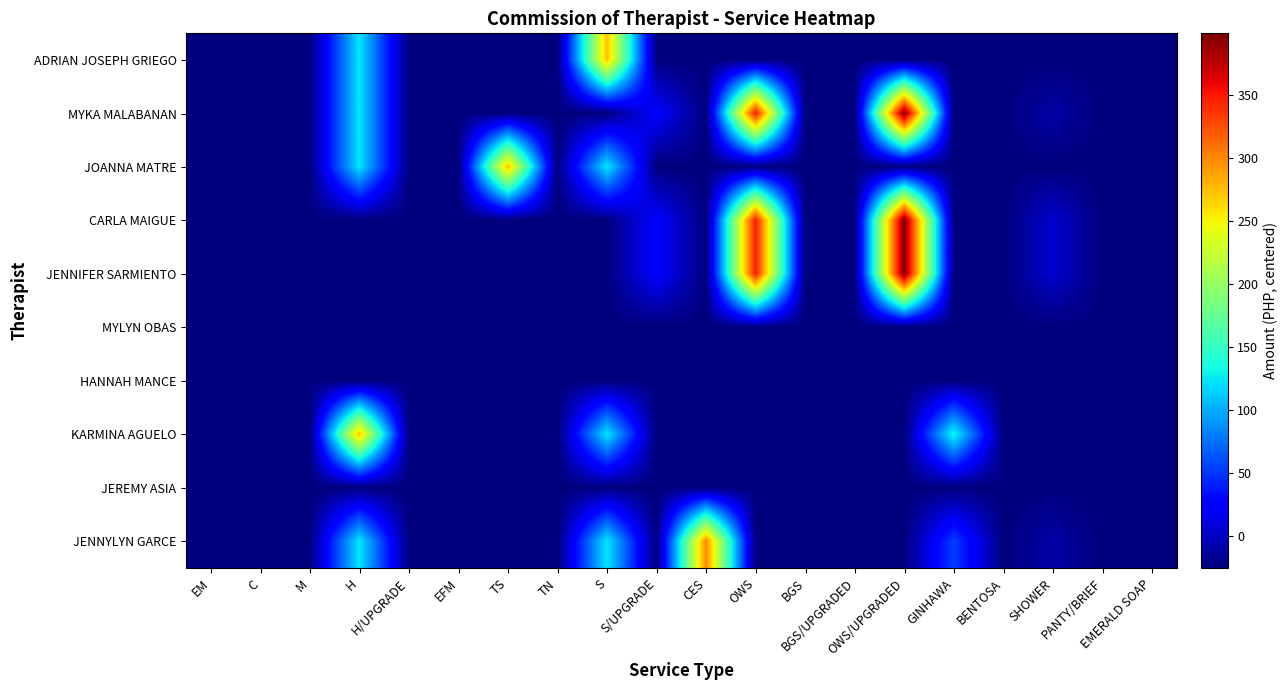

Reading left to right, extract all data points from this chart.

ADRIAN JOSEPH GRIEGO: EM=-25.8	C=-25.8	M=-25.8	H=124.2	H/UPGRADE=-25.8	EFM=-25.8	TS=-25.8	TN=-25.8	S=274.2	S/UPGRADE=-25.8	CES=-25.8	OWS=-25.8	BGS=-25.8	BGS/UPGRADED=-25.8	OWS/UPGRADED=-25.8	GINHAWA=-25.8	BENTOSA=-25.8	SHOWER=-25.8	PANTY/BRIEF=-25.8	EMERALD SOAP=-25.8
MYKA MALABANAN: EM=-25.8	C=-25.8	M=-25.8	H=124.2	H/UPGRADE=-25.8	EFM=-25.8	TS=-25.8	TN=-25.8	S=-25.8	S/UPGRADE=24.2	CES=-25.8	OWS=349.2	BGS=-25.8	BGS/UPGRADED=-25.8	OWS/UPGRADED=399.2	GINHAWA=-25.8	BENTOSA=-25.8	SHOWER=-10.8	PANTY/BRIEF=-25.8	EMERALD SOAP=-25.8
JOANNA MATRE: EM=-25.8	C=-25.8	M=-25.8	H=124.2	H/UPGRADE=-25.8	EFM=-25.8	TS=274.2	TN=-25.8	S=124.2	S/UPGRADE=-25.8	CES=-25.8	OWS=-25.8	BGS=-25.8	BGS/UPGRADED=-25.8	OWS/UPGRADED=-25.8	GINHAWA=-25.8	BENTOSA=-25.8	SHOWER=-25.8	PANTY/BRIEF=-25.8	EMERALD SOAP=-25.8
CARLA MAIGUE: EM=-25.8	C=-25.8	M=-25.8	H=-25.8	H/UPGRADE=-25.8	EFM=-25.8	TS=-25.8	TN=-25.8	S=-25.8	S/UPGRADE=24.2	CES=-25.8	OWS=349.2	BGS=-25.8	BGS/UPGRADED=-25.8	OWS/UPGRADED=399.2	GINHAWA=-25.8	BENTOSA=-25.8	SHOWER=4.2	PANTY/BRIEF=-25.8	EMERALD SOAP=-25.8
JENNIFER SARMIENTO: EM=-25.8	C=-25.8	M=-25.8	H=-25.8	H/UPGRADE=-25.8	EFM=-25.8	TS=-25.8	TN=-25.8	S=-25.8	S/UPGRADE=24.2	CES=-25.8	OWS=349.2	BGS=-25.8	BGS/UPGRADED=-25.8	OWS/UPGRADED=399.2	GINHAWA=-25.8	BENTOSA=-25.8	SHOWER=4.2	PANTY/BRIEF=-25.8	EMERALD SOAP=-25.8
MYLYN OBAS: EM=-25.8	C=-25.8	M=-25.8	H=-25.8	H/UPGRADE=-25.8	EFM=-25.8	TS=-25.8	TN=-25.8	S=-25.8	S/UPGRADE=-25.8	CES=-25.8	OWS=-25.8	BGS=-25.8	BGS/UPGRADED=-25.8	OWS/UPGRADED=-25.8	GINHAWA=-25.8	BENTOSA=-25.8	SHOWER=-25.8	PANTY/BRIEF=-25.8	EMERALD SOAP=-25.8
HANNAH MANCE: EM=-25.8	C=-25.8	M=-25.8	H=-25.8	H/UPGRADE=-25.8	EFM=-25.8	TS=-25.8	TN=-25.8	S=-25.8	S/UPGRADE=-25.8	CES=-25.8	OWS=-25.8	BGS=-25.8	BGS/UPGRADED=-25.8	OWS/UPGRADED=-25.8	GINHAWA=-25.8	BENTOSA=-25.8	SHOWER=-25.8	PANTY/BRIEF=-25.8	EMERALD SOAP=-25.8
KARMINA AGUELO: EM=-25.8	C=-25.8	M=-25.8	H=274.2	H/UPGRADE=-25.8	EFM=-25.8	TS=-25.8	TN=-25.8	S=124.2	S/UPGRADE=-25.8	CES=-25.8	OWS=-25.8	BGS=-25.8	BGS/UPGRADED=-25.8	OWS/UPGRADED=-25.8	GINHAWA=134.2	BENTOSA=-25.8	SHOWER=-25.8	PANTY/BRIEF=-25.8	EMERALD SOAP=-25.8
JEREMY ASIA: EM=-25.8	C=-25.8	M=-25.8	H=-25.8	H/UPGRADE=-25.8	EFM=-25.8	TS=-25.8	TN=-25.8	S=-25.8	S/UPGRADE=-25.8	CES=-25.8	OWS=-25.8	BGS=-25.8	BGS/UPGRADED=-25.8	OWS/UPGRADED=-25.8	GINHAWA=-25.8	BENTOSA=-25.8	SHOWER=-25.8	PANTY/BRIEF=-25.8	EMERALD SOAP=-25.8
JENNYLYN GARCE: EM=-25.8	C=-25.8	M=-25.8	H=124.2	H/UPGRADE=-25.8	EFM=-25.8	TS=-25.8	TN=-25.8	S=124.2	S/UPGRADE=-25.8	CES=299.2	OWS=-25.8	BGS=-25.8	BGS/UPGRADED=-25.8	OWS/UPGRADED=-25.8	GINHAWA=54.2	BENTOSA=-25.8	SHOWER=-10.8	PANTY/BRIEF=-25.8	EMERALD SOAP=-25.8